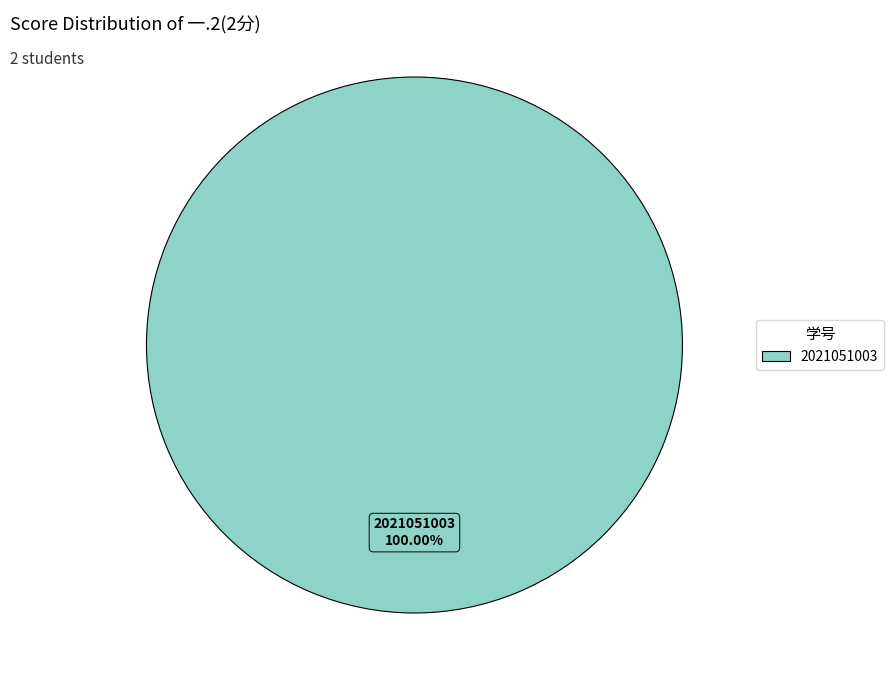

Is there a majority slice in this chart?

Yes